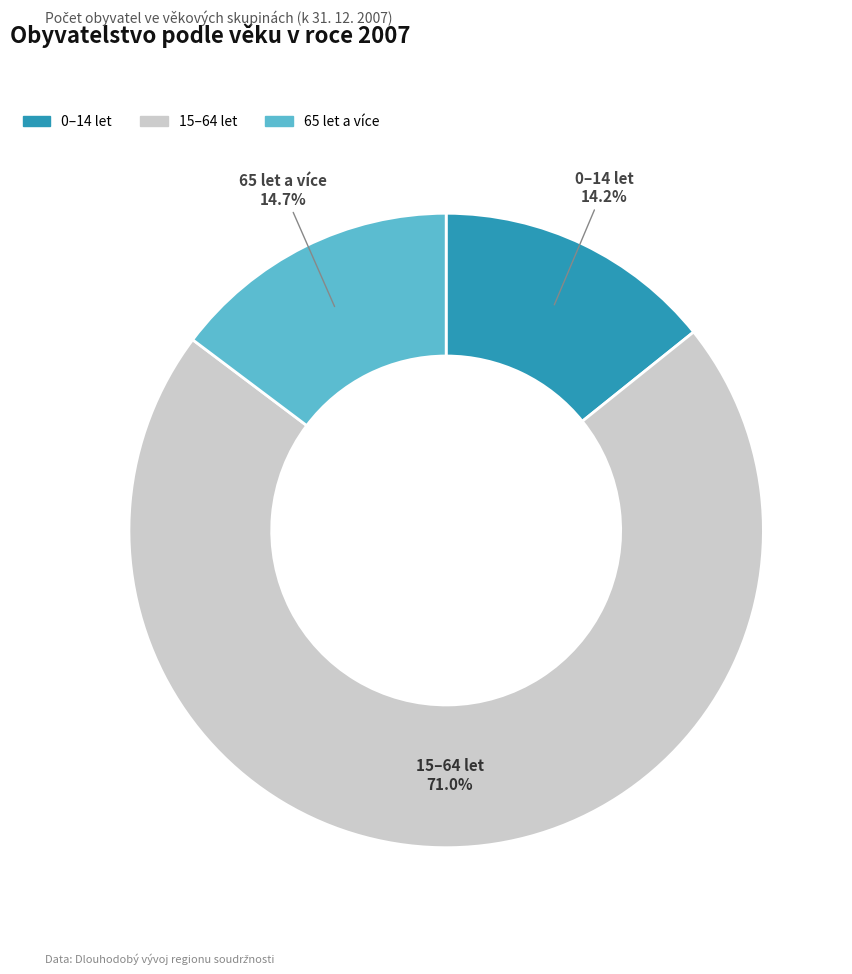

Which category has the biggest portion of the pie?

15–64 let